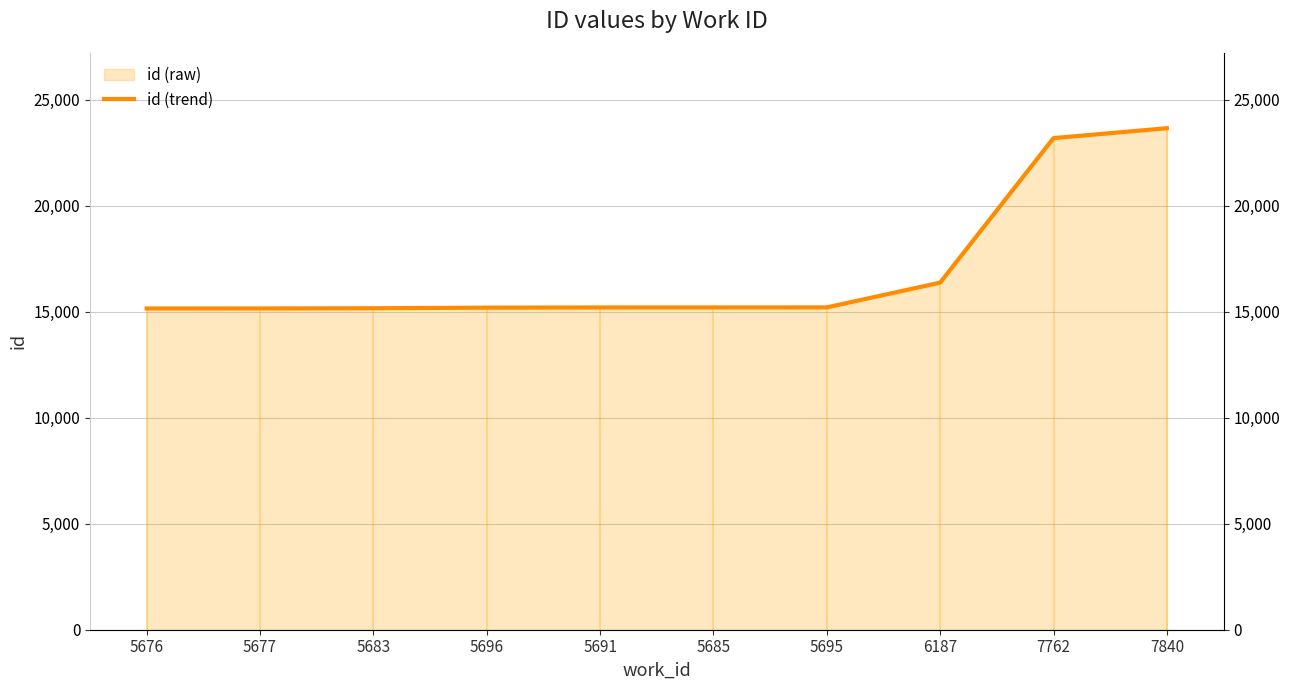

True or false: the data shows 15148 at 5677.

True